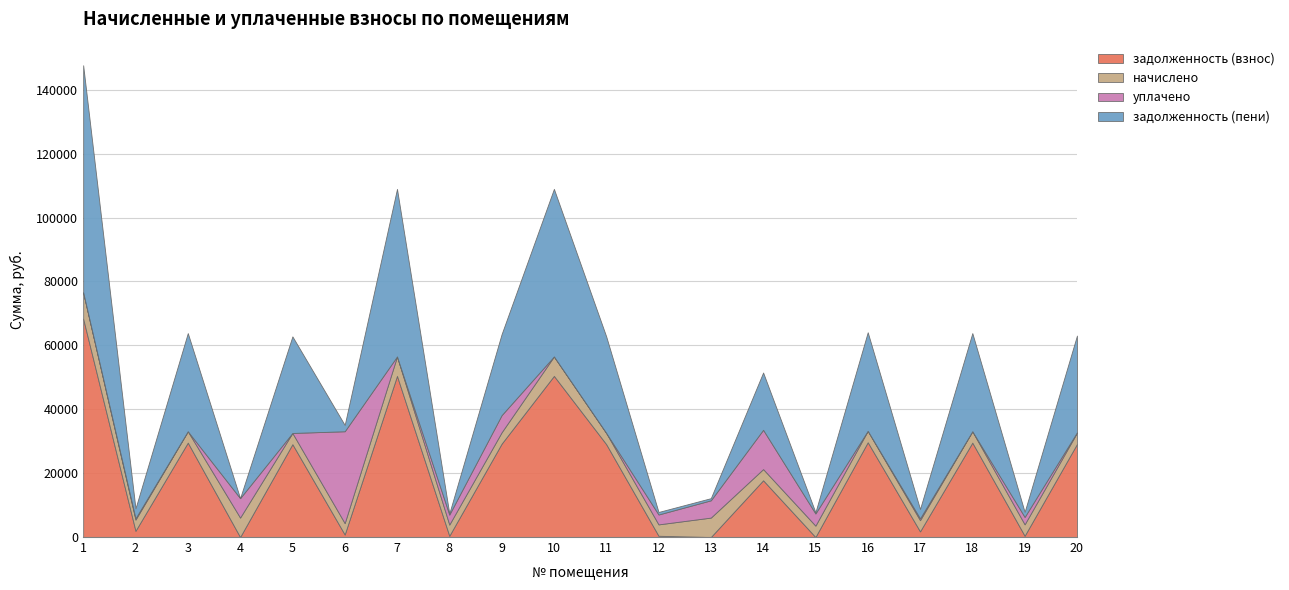

In начислено, how many points are lower than both neighbors (excluding endpoints)?

6